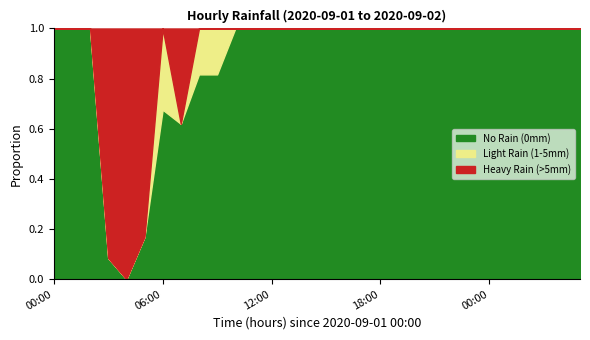

What is the label of the 22nd point from the left?

21:00